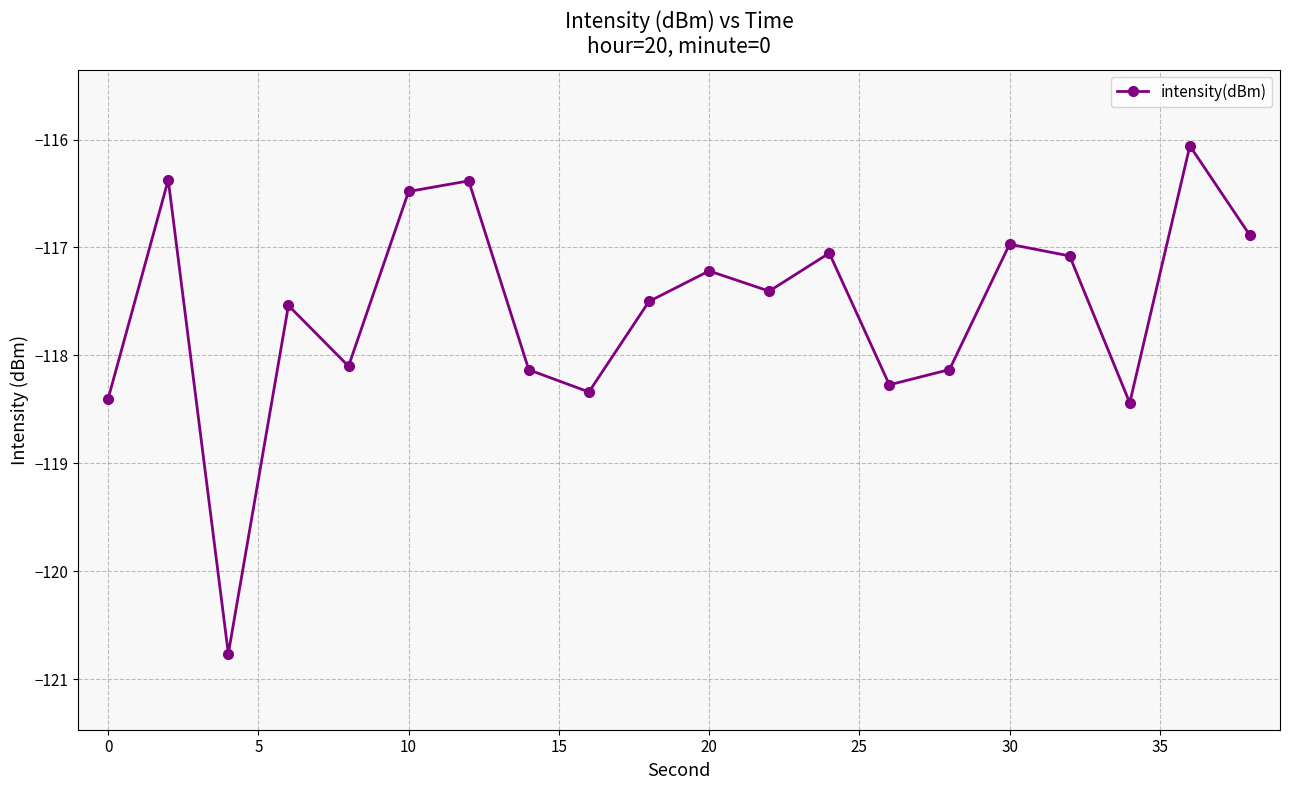

What is the value of the 15th point from the left?

-118.1